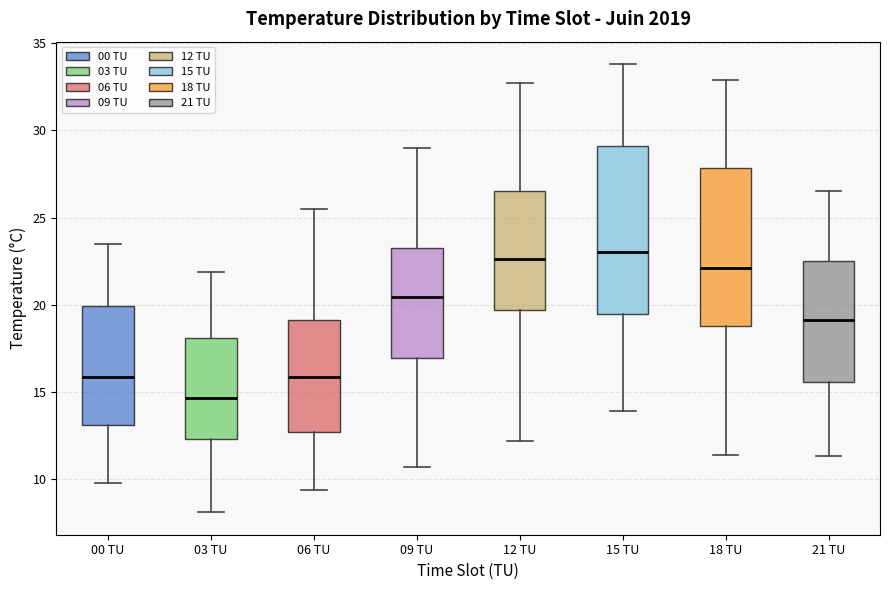

Reading left to right, read every box against the y-axis: the position of its median line, the range the box covers, and the ends of its whiskers. The values are not printed on the chart, so give them approximately, as read against the axis.

00 TU: median 16.0, box 13.0 to 20.0, whiskers 10.0 to 23.5
03 TU: median 14.5, box 12.5 to 18.0, whiskers 8.0 to 22.0
06 TU: median 16.0, box 12.5 to 19.0, whiskers 9.5 to 25.5
09 TU: median 20.5, box 17.0 to 23.5, whiskers 10.5 to 29.0
12 TU: median 22.5, box 19.5 to 26.5, whiskers 12.0 to 32.5
15 TU: median 23.0, box 19.5 to 29.0, whiskers 14.0 to 34.0
18 TU: median 22.0, box 19.0 to 28.0, whiskers 11.5 to 33.0
21 TU: median 19.0, box 15.5 to 22.5, whiskers 11.5 to 26.5